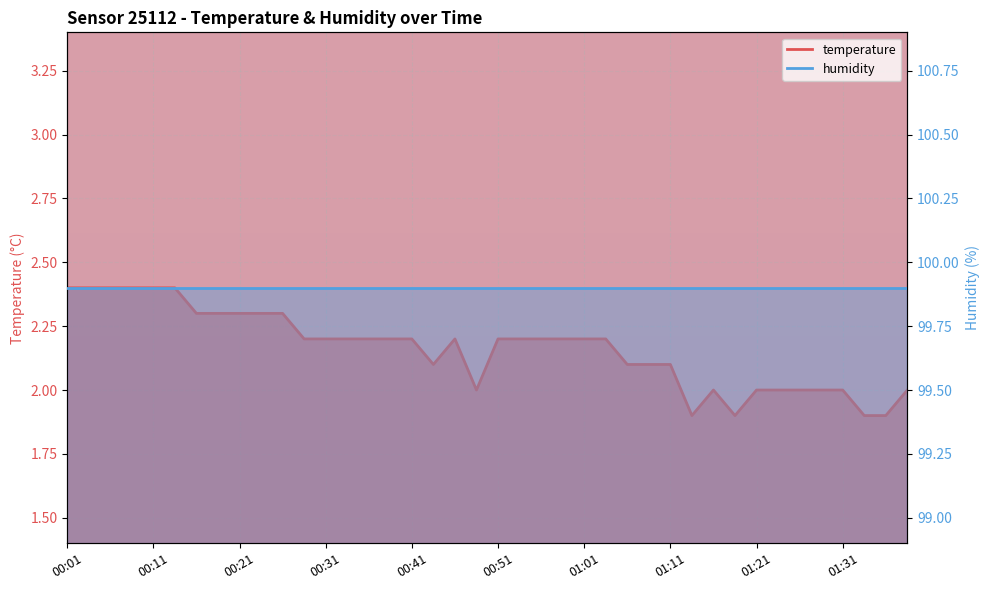

True or false: the data shows 2.8 at 01:16.

False